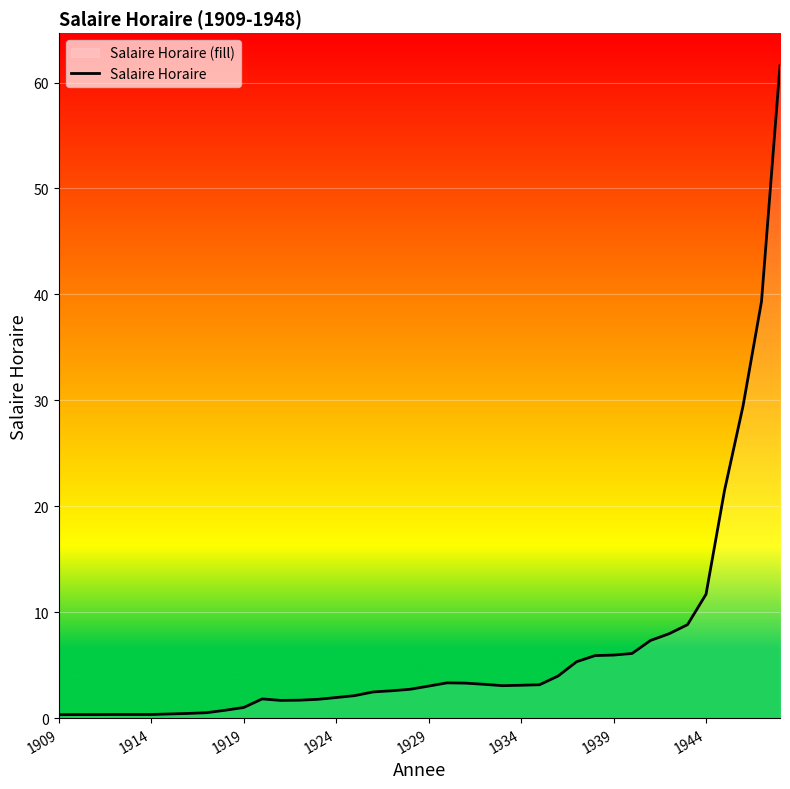

What is the sum of all values?

260.9